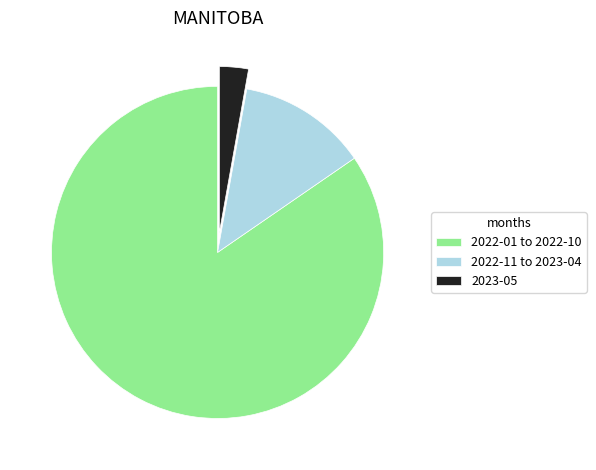

Between 2022-11 to 2023-04 and 2022-01 to 2022-10, which is larger?

2022-01 to 2022-10